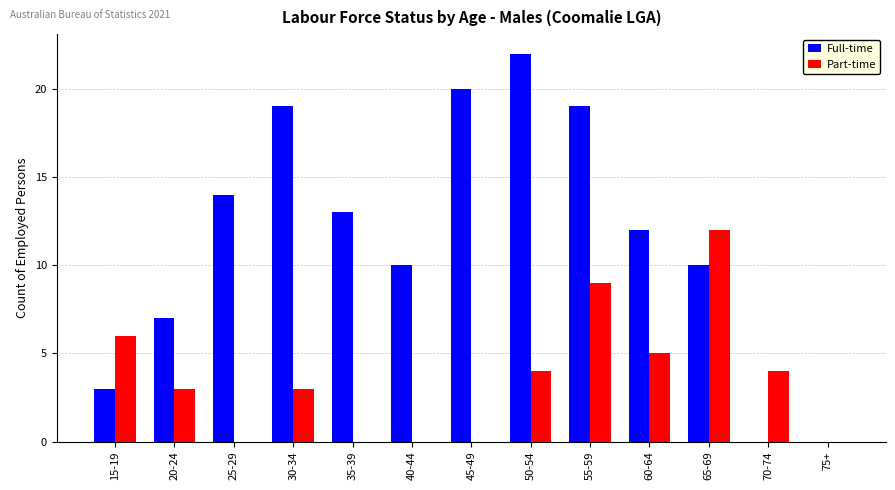

Between 60-64 and 70-74, which series saw the biggest shift?

Full-time